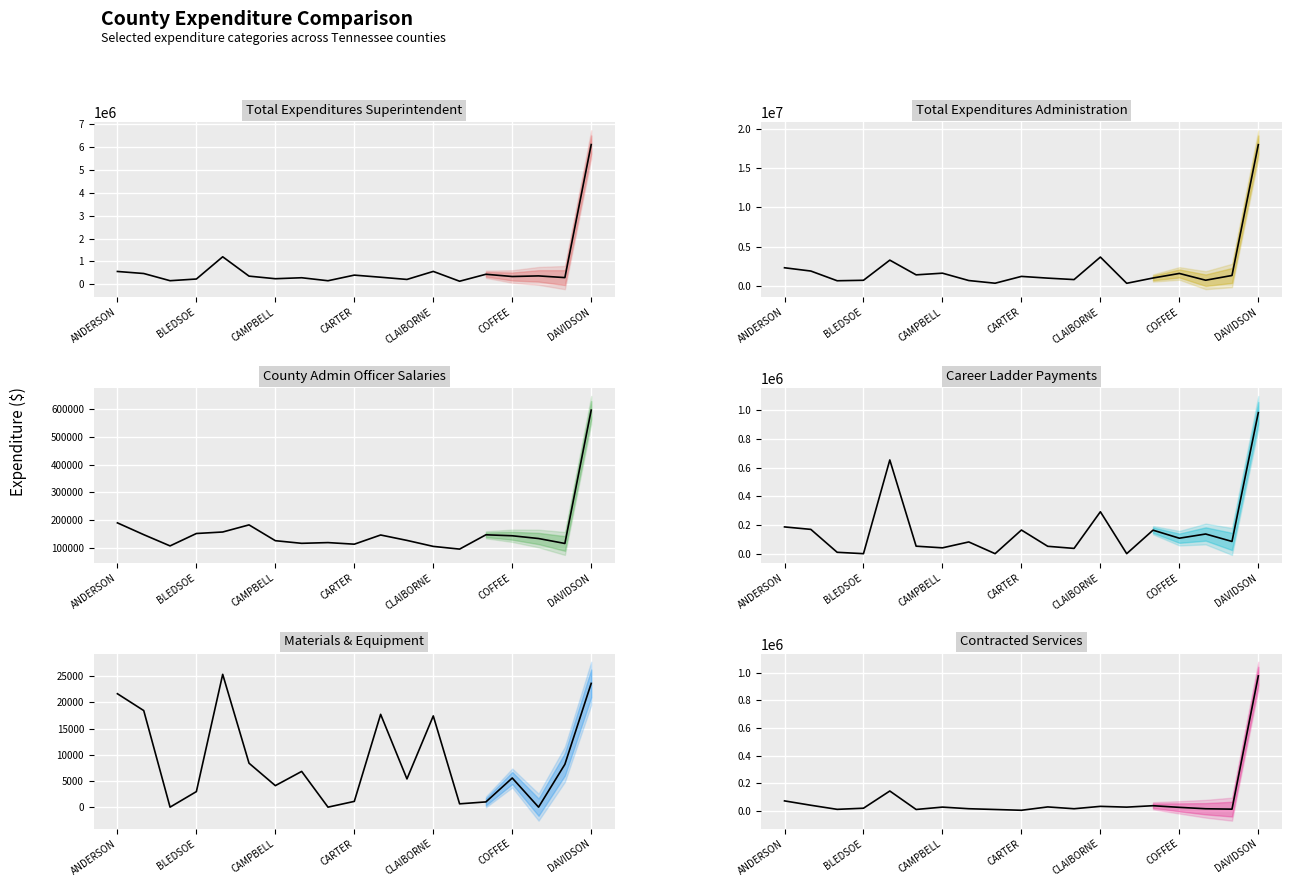

Is it true that County Admin Officer Salaries equals 53961.2 at CLAIBORNE?

False